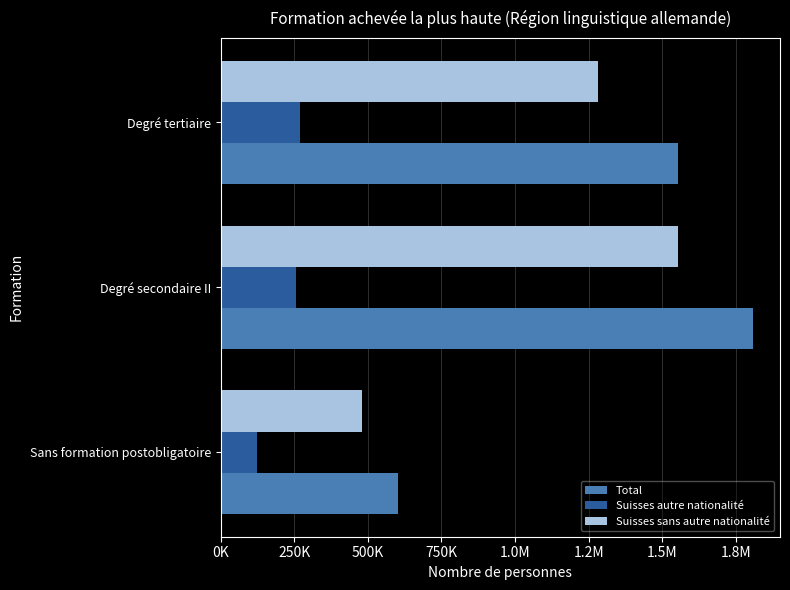

What are all the series names shown in the legend?

Total, Suisses autre nationalité, Suisses sans autre nationalité